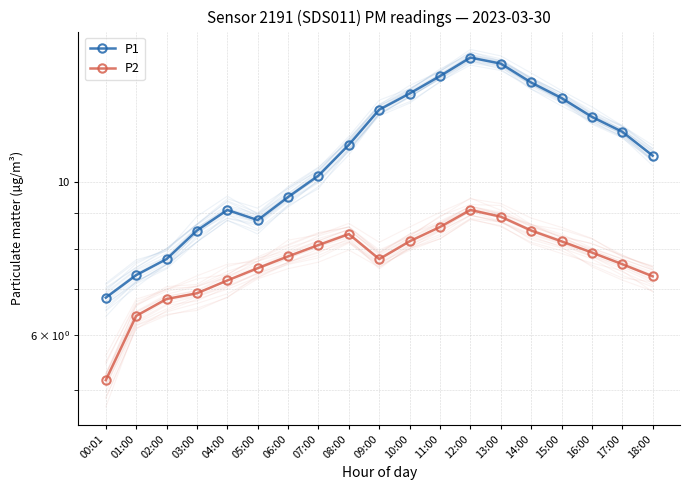

Between 07:00 and 09:00, which series saw the biggest shift?

P1